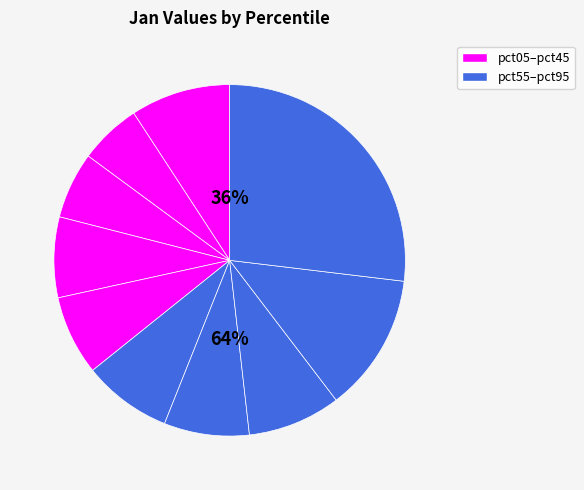

What percentage is the pct55 slice, to the nearest percent?

8%